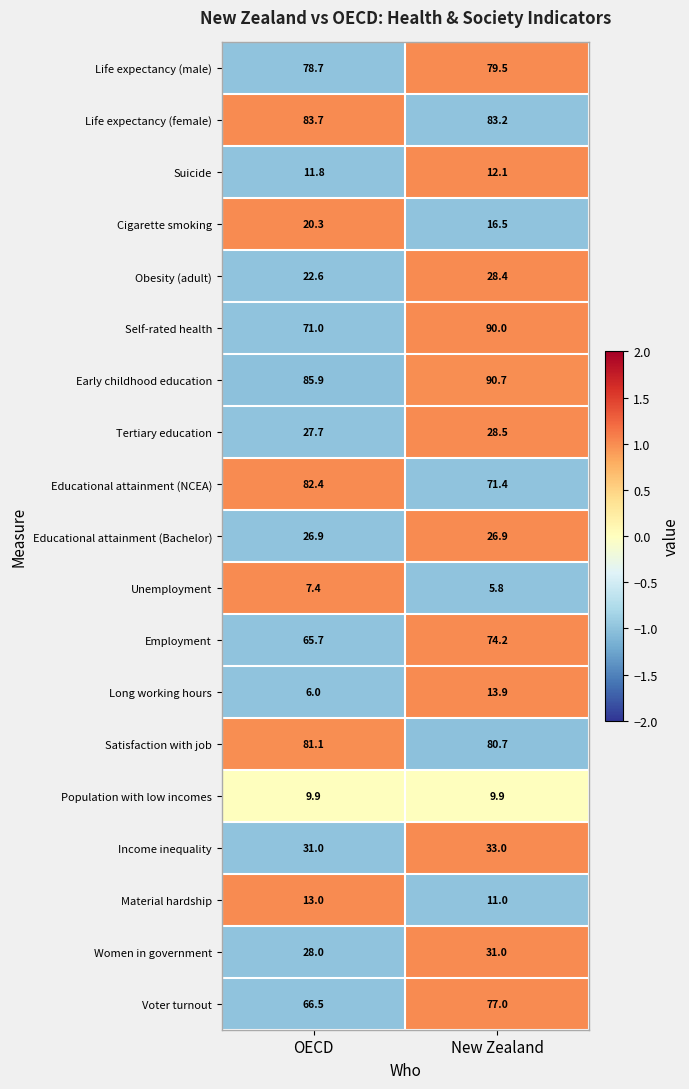

What is the difference between the highest and lowest values at OECD?

79.9